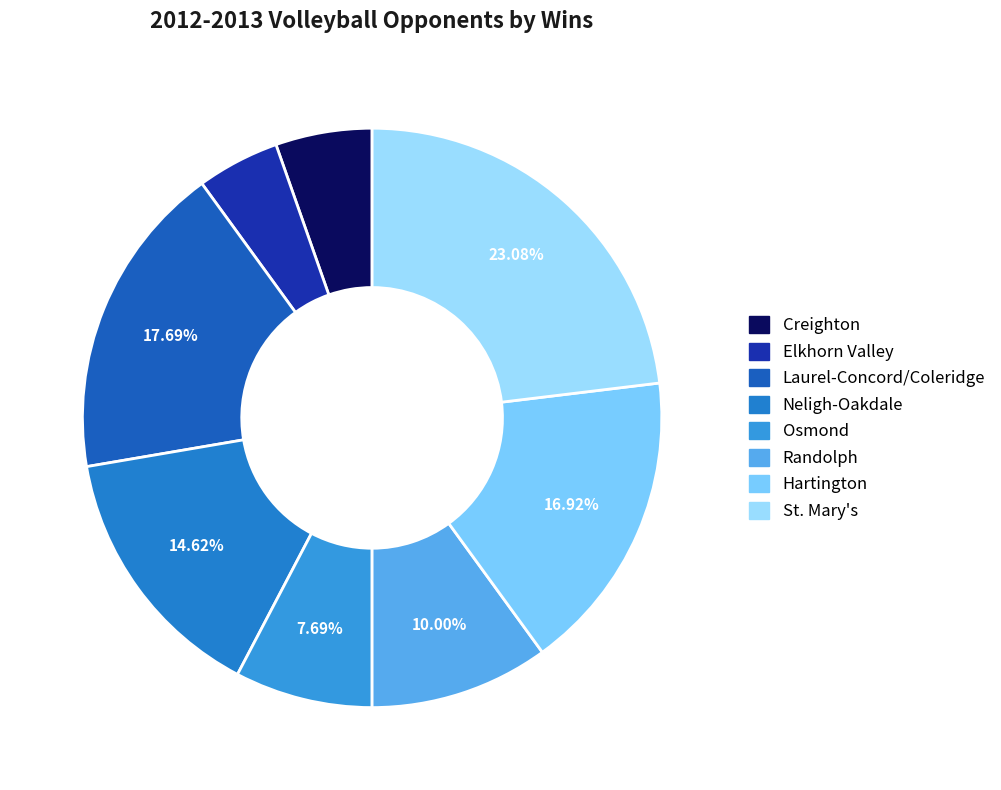

How many slices are in this pie chart?

8